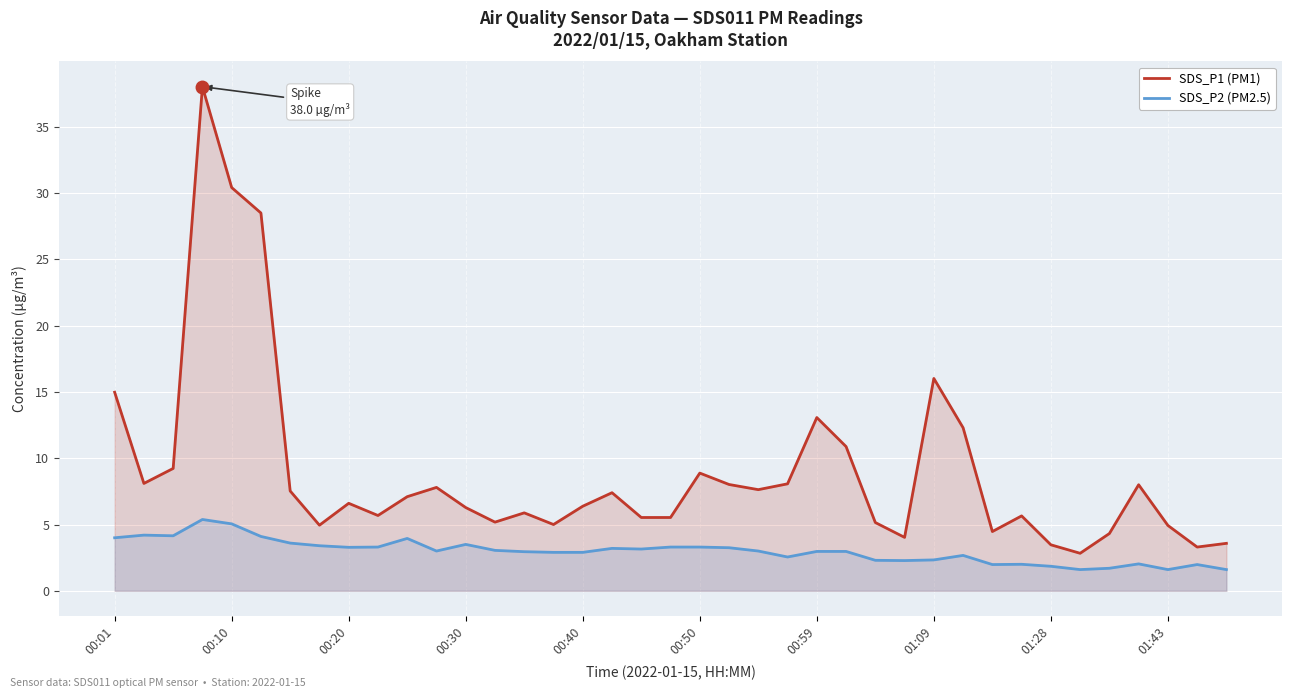

In SDS_P1 (PM1), how many points are higher than both neighbors (excluding endpoints)?

10